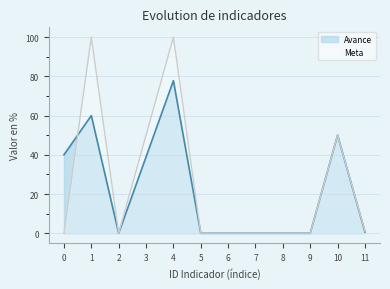

Reading left to right, list all the values displayed in this chart.

Avance: 0=40.0	1=60.0	2=0.0	3=38.9	4=77.8	5=0.0	6=0.0	7=0.0	8=0.0	9=0.0	10=50.0	11=0.7
Meta: 0=0.0	1=100.0	2=0.0	3=50.0	4=100.0	5=0.0	6=0.0	7=0.0	8=0.0	9=0.0	10=50.0	11=1.1